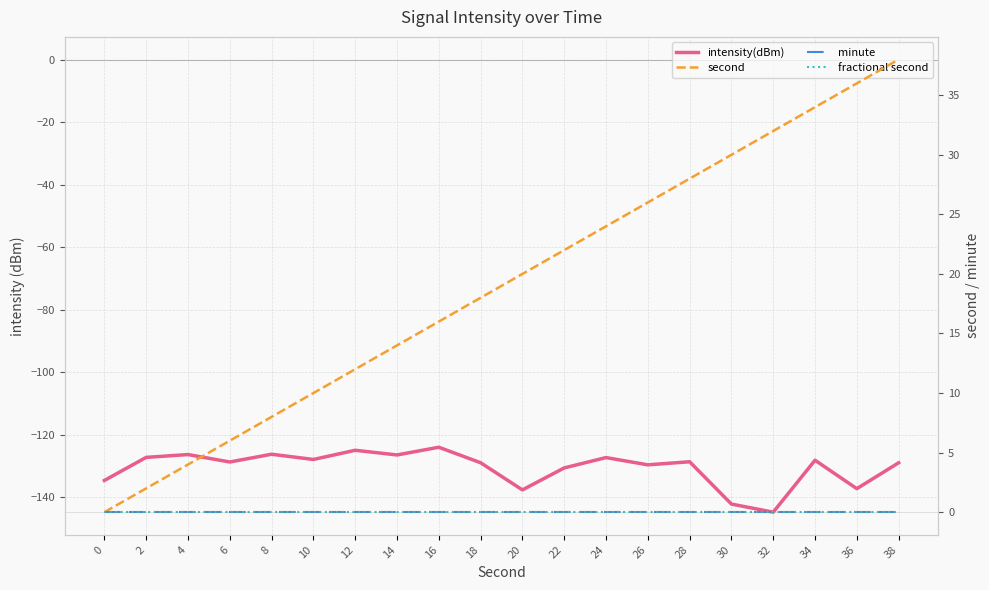

Between 30 and 8, which is larger?

8